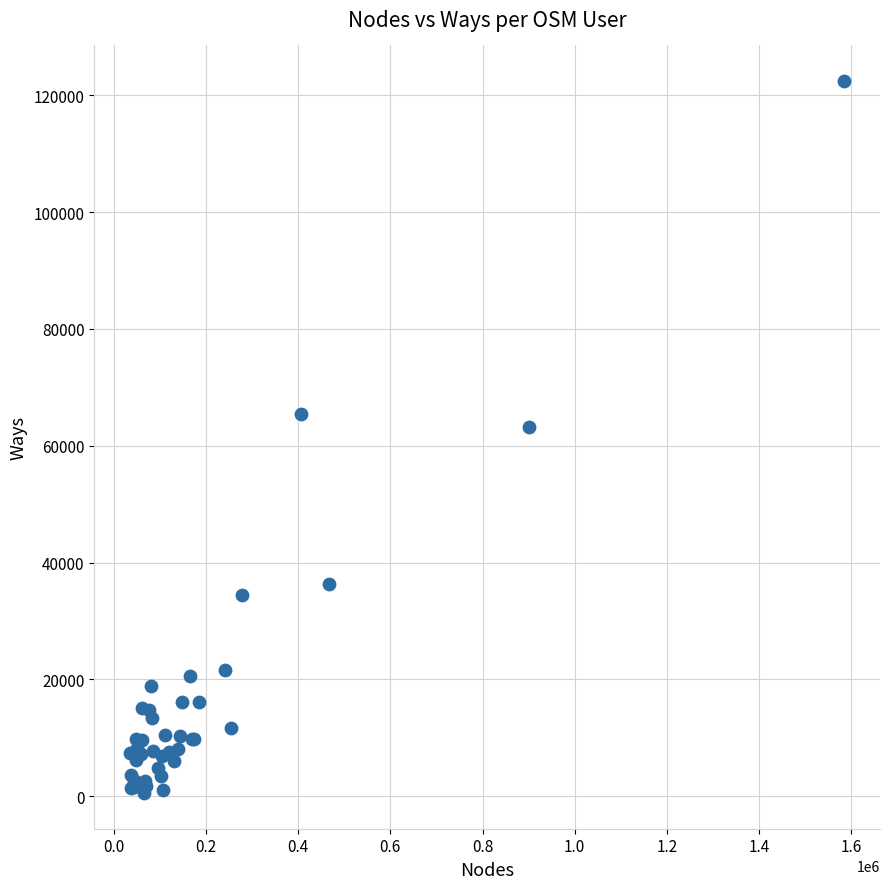

What Y value in the scatter plot is closest to 61479?

63209